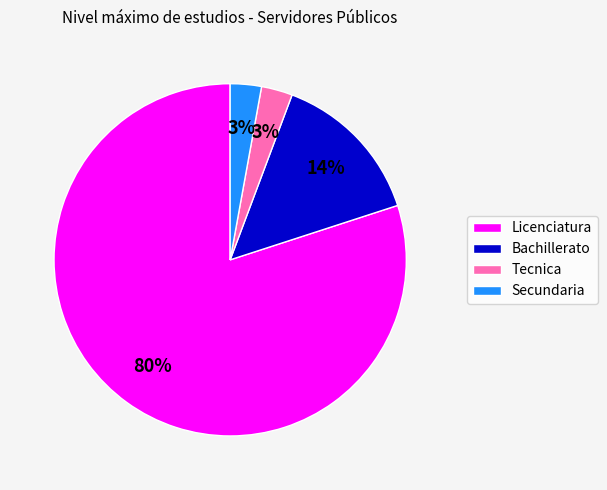

What is the largest slice in the pie chart?

Licenciatura